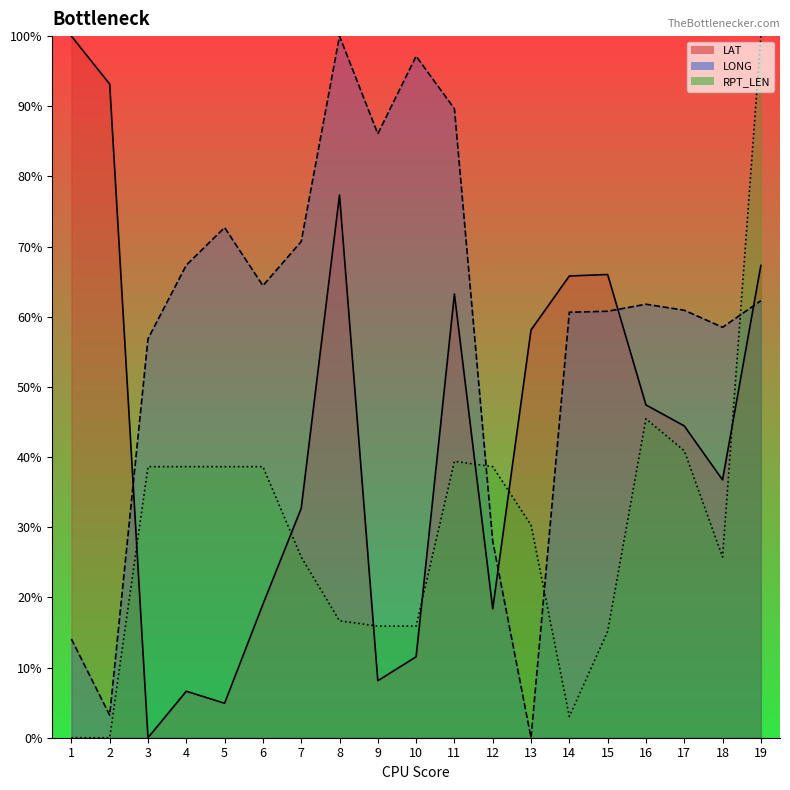

Which series has the largest total across all categories?

LONG